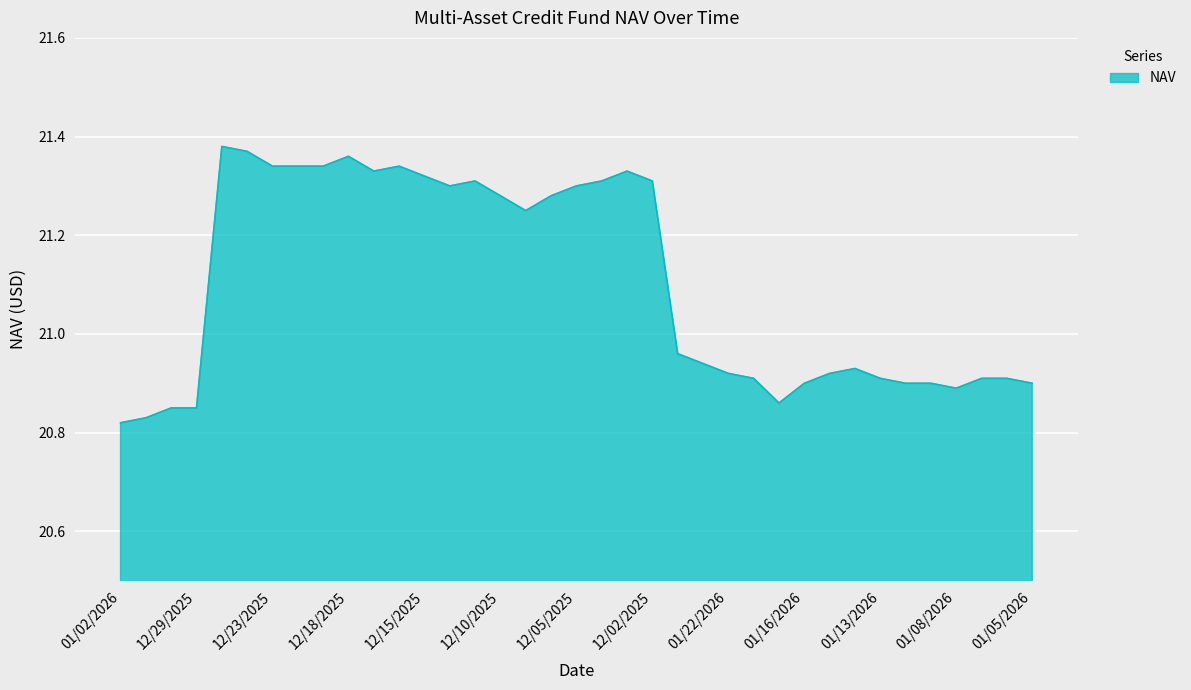

Reading left to right, extract all data points from this chart.

20.8	20.8	20.9	20.9	21.4	21.4	21.3	21.3	21.3	21.4	21.3	21.3	21.3	21.3	21.3	21.3	21.2	21.3	21.3	21.3	21.3	21.3	21.0	20.9	20.9	20.9	20.9	20.9	20.9	20.9	20.9	20.9	20.9	20.9	20.9	20.9	20.9